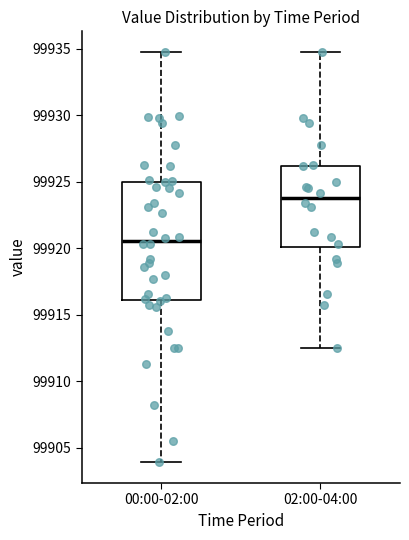

Reading left to right, transcribe this box plot: for each box, give where its median line is, the range the box spans, and where its two whiskers end, as read against the y-axis. The values are not printed on the chart, so give them approximately, as read against the axis.

00:00-02:00: median 99920.5, box 99916.0 to 99925.0, whiskers 99904.0 to 99935.0
02:00-04:00: median 99924.0, box 99920.0 to 99926.0, whiskers 99912.5 to 99935.0